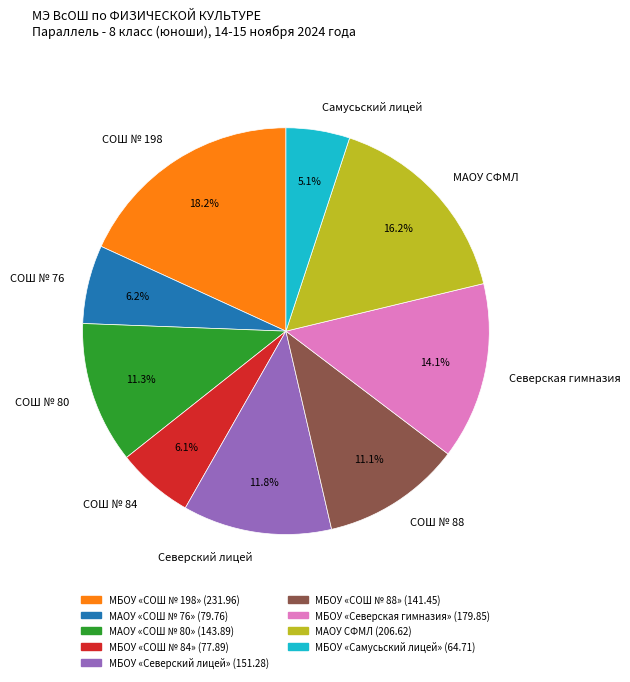

Is there any slice that represents more than half of the pie?

No